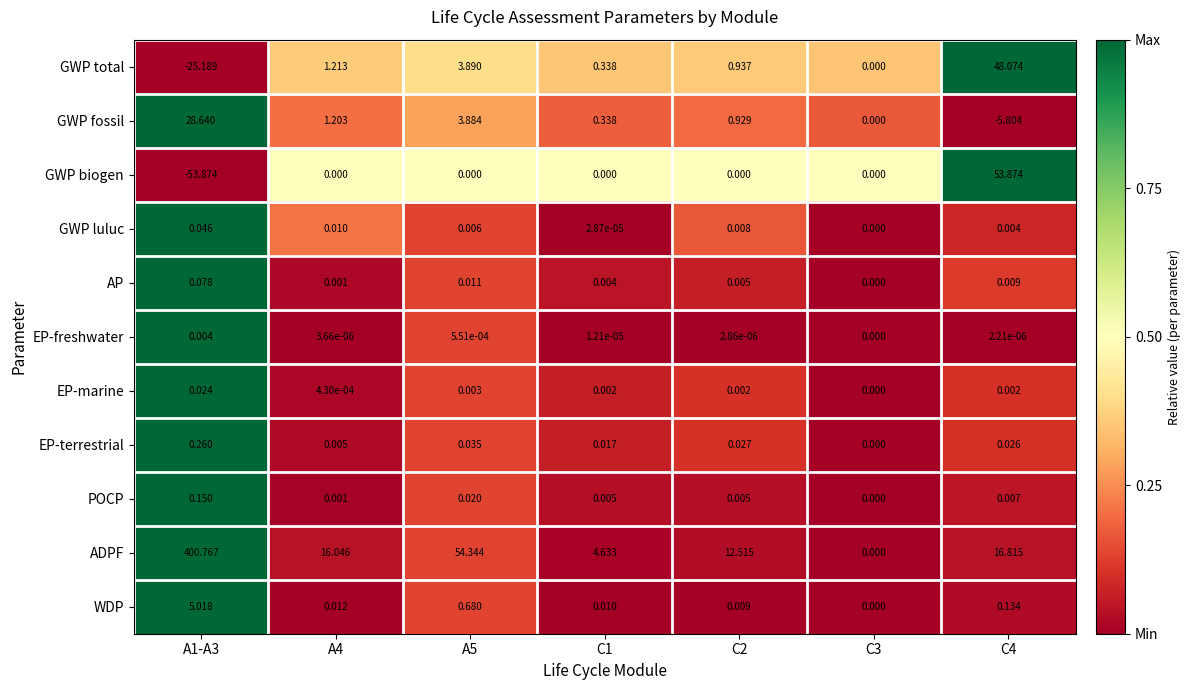

Which series has the largest total across all categories?

ADPF